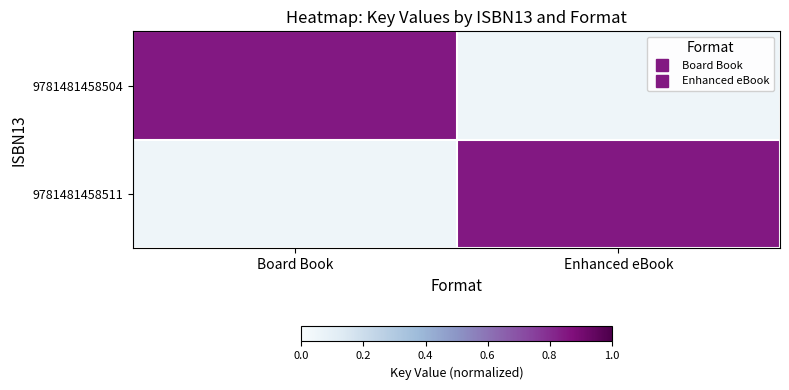

Between Board Book and Enhanced eBook, which series saw the biggest shift?

9781481458504